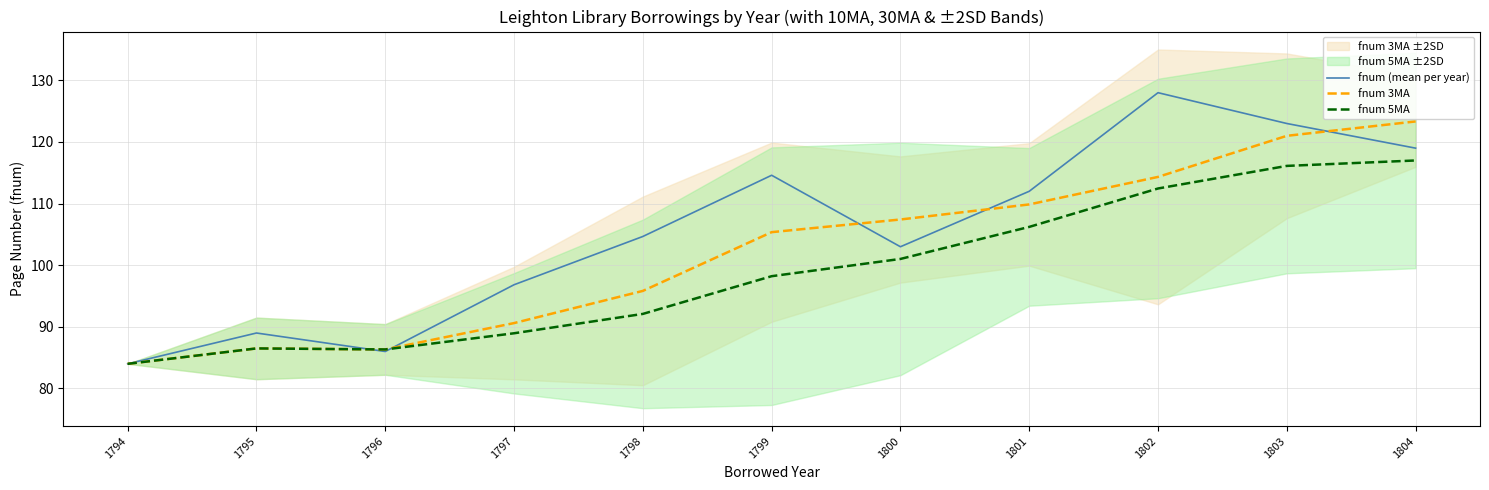

Does the chart display data point markers on the line(s)?

No